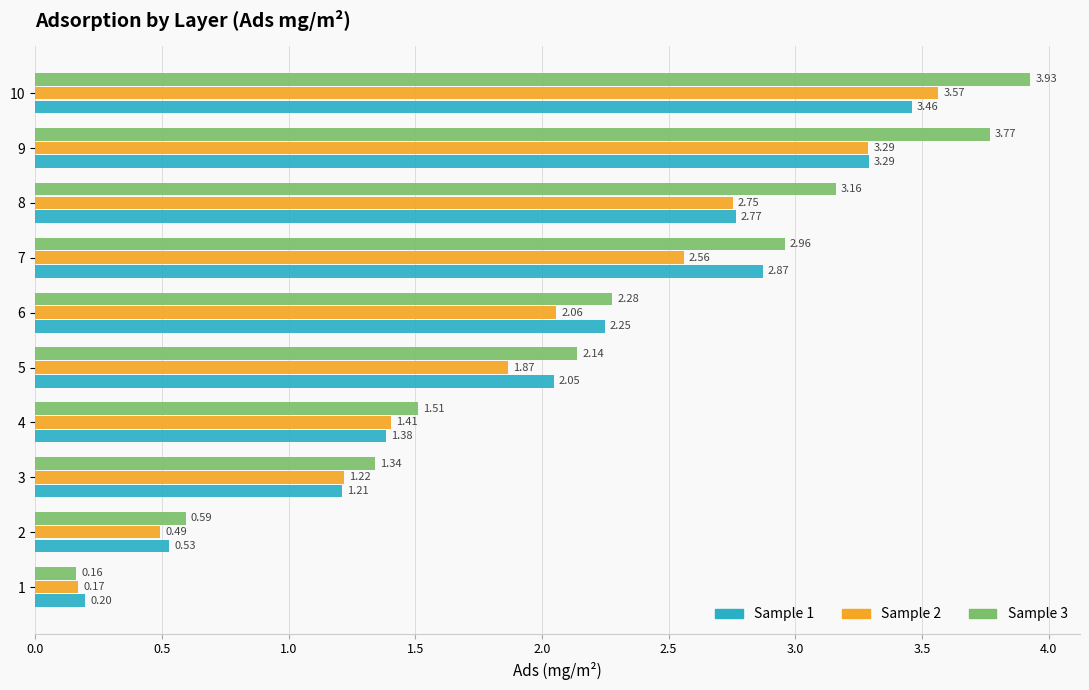

What is the sum of the Sample 2 values at 5 and 3?

3.1